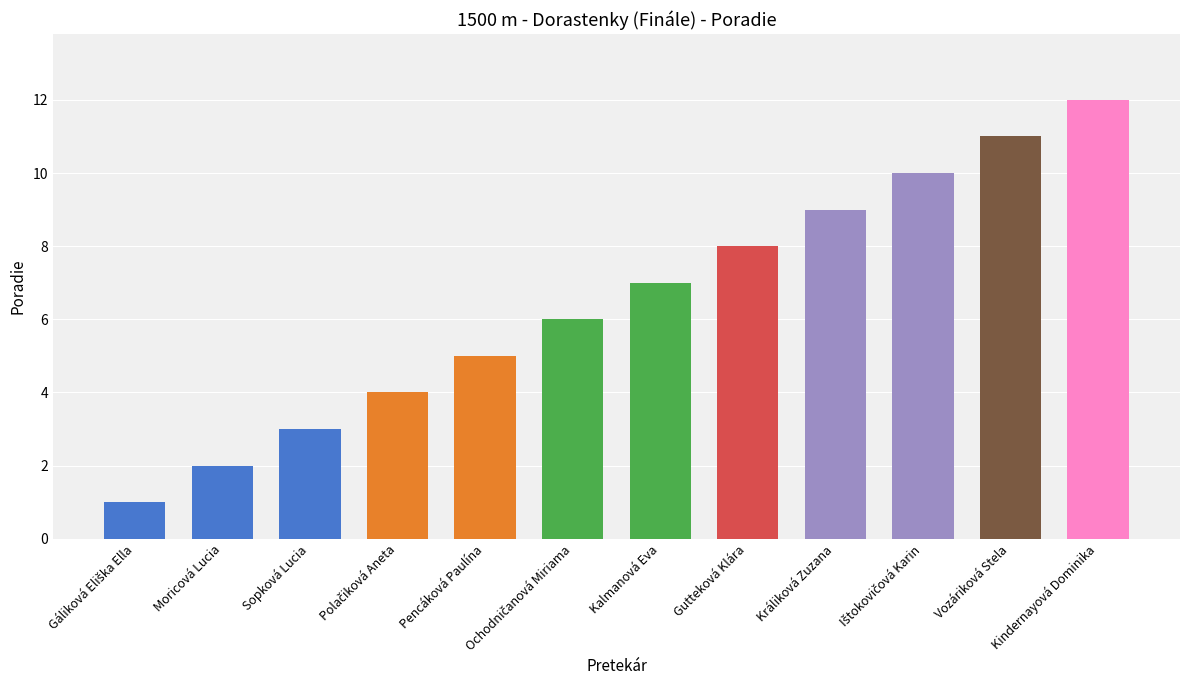

What position from the right is Kalmanová Eva?

6